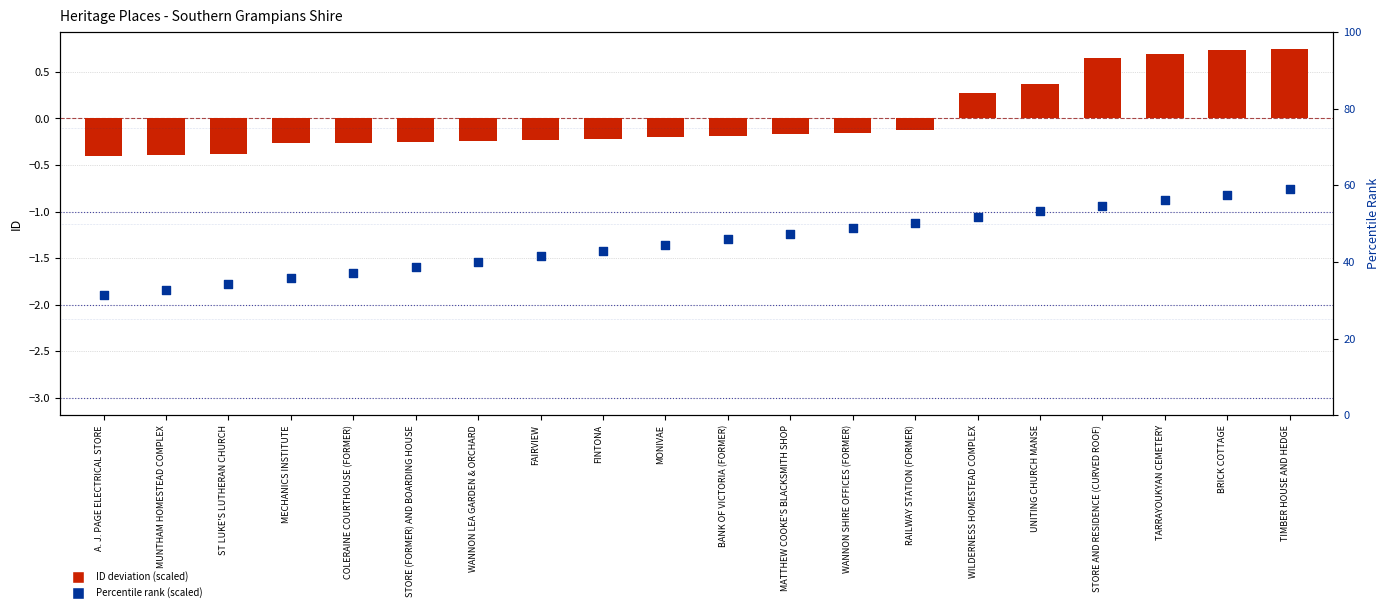

Is the value of ID deviation (scaled) at MONIVAE greater than the value of Percentile rank (scaled) at STORE (FORMER) AND BOARDING HOUSE?

Yes